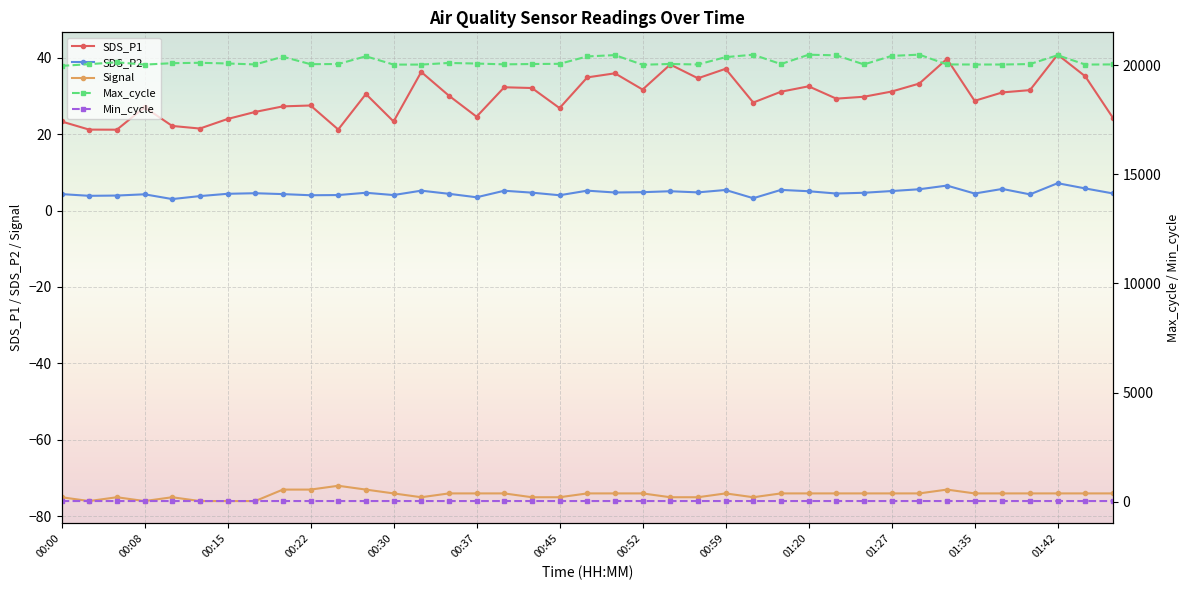

Read the SDS_P1 value at 35.

31.5